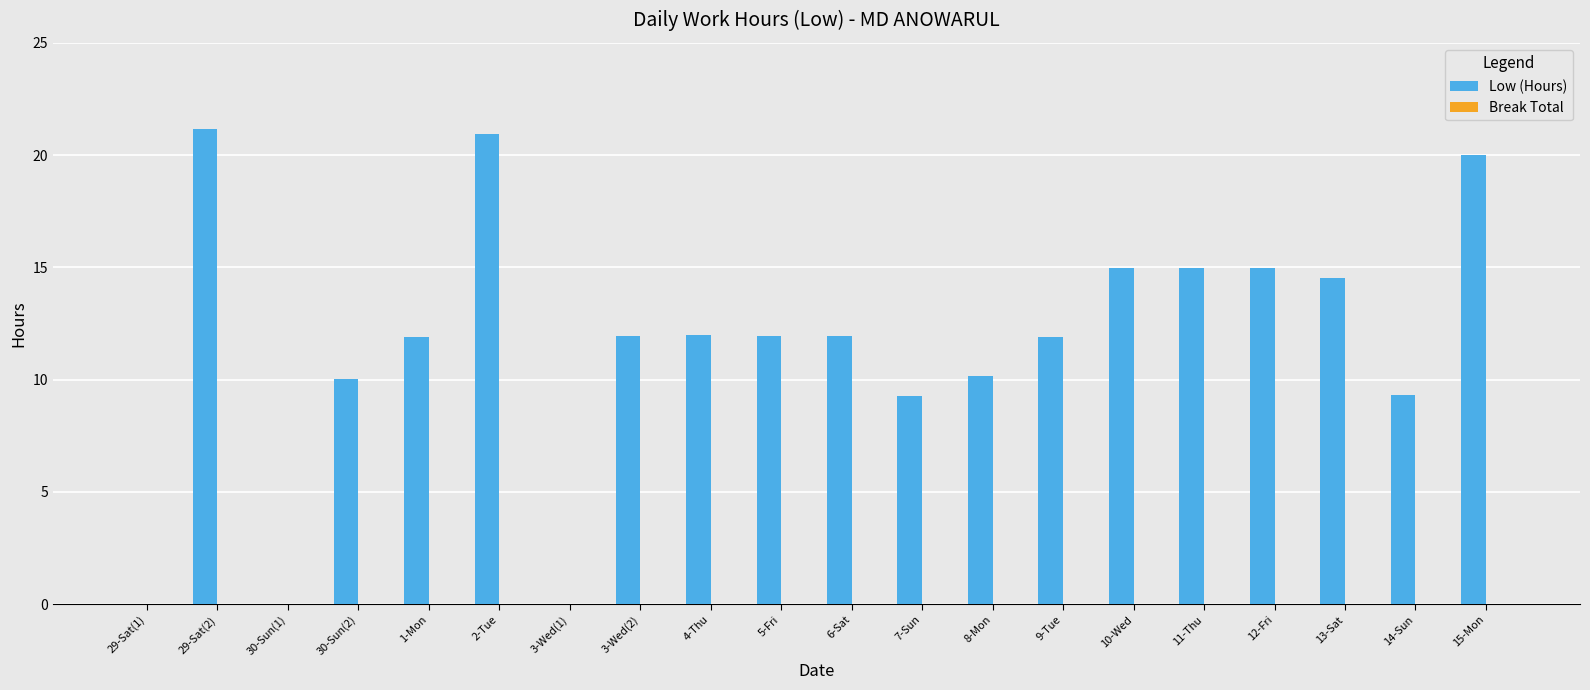

What is the greatest value displayed?

21.2